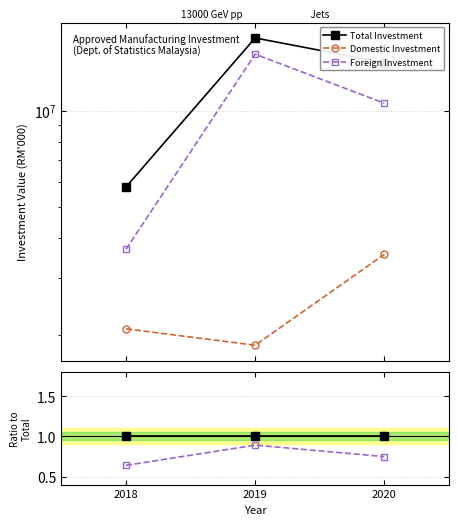

What are all the series names shown in the legend?

Total Investment, Domestic Investment, Foreign Investment